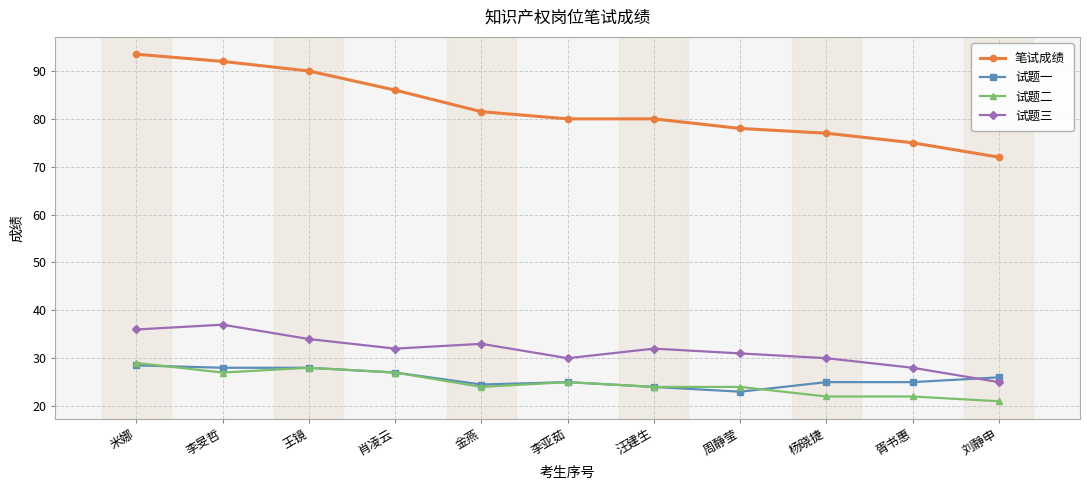

Which category has the lowest value in the 试题二 series?

刘静申